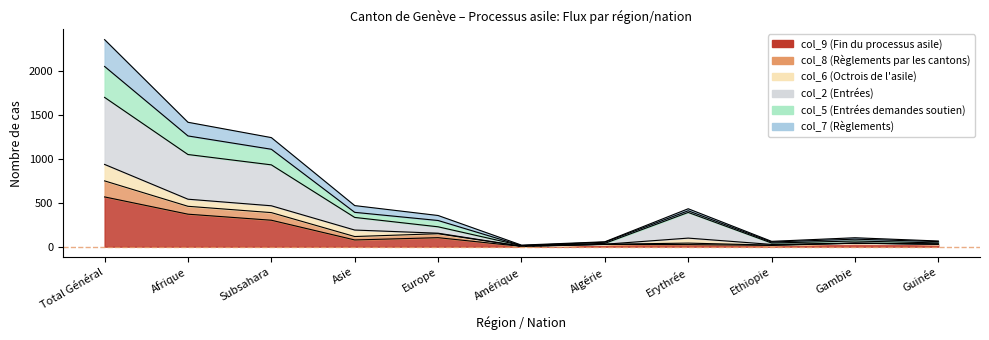

The col_9 (Fin du processus asile) series shows 29 at Guinée. True or false?

True